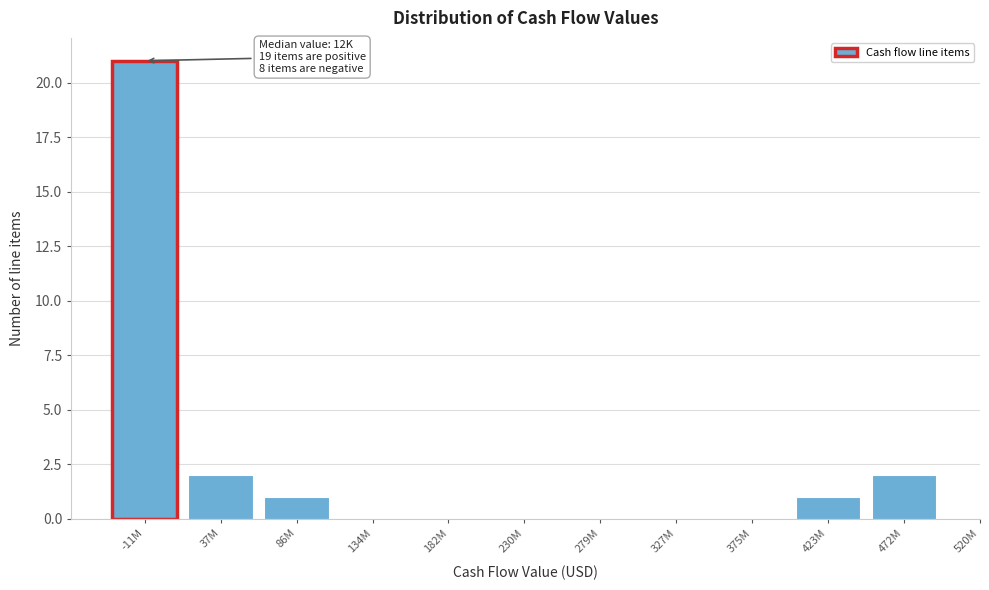

Reading right to left, extract all data points from this chart.

472M=2	423M=1	375M=0	327M=0	279M=0	230M=0	182M=0	134M=0	86M=1	37M=2	-11M=21